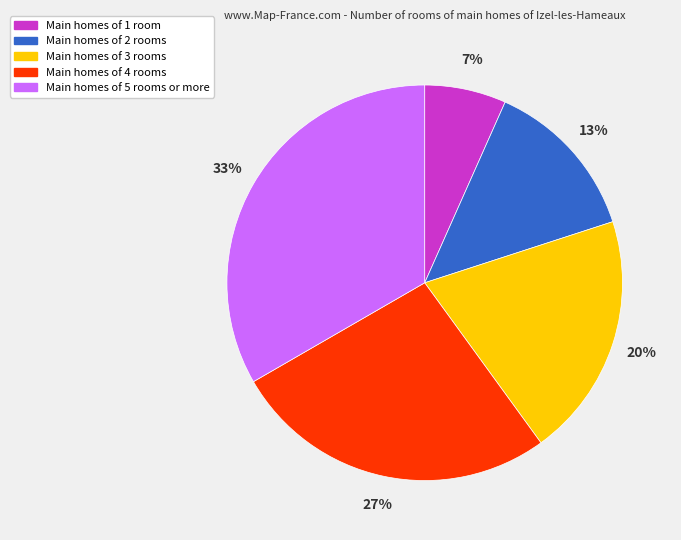

To the nearest percent, what is the average slice percentage?

20%